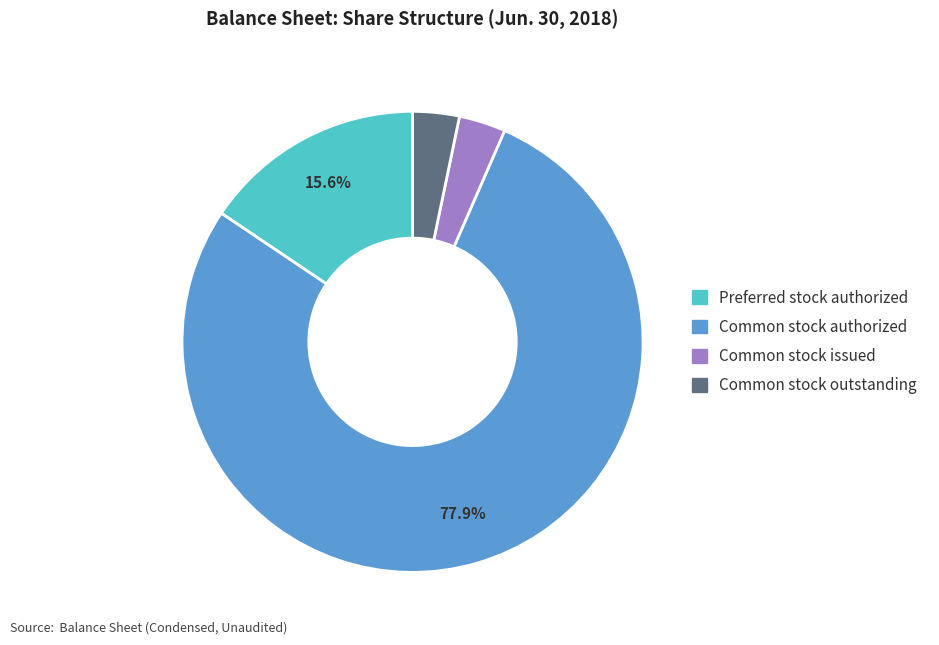

Is there a majority slice in this chart?

Yes